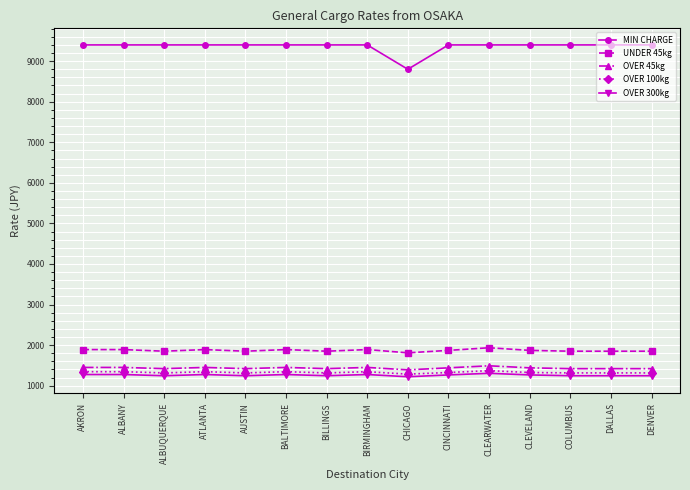

What is the value of the OVER 100kg point at the 11th from the left?

1370